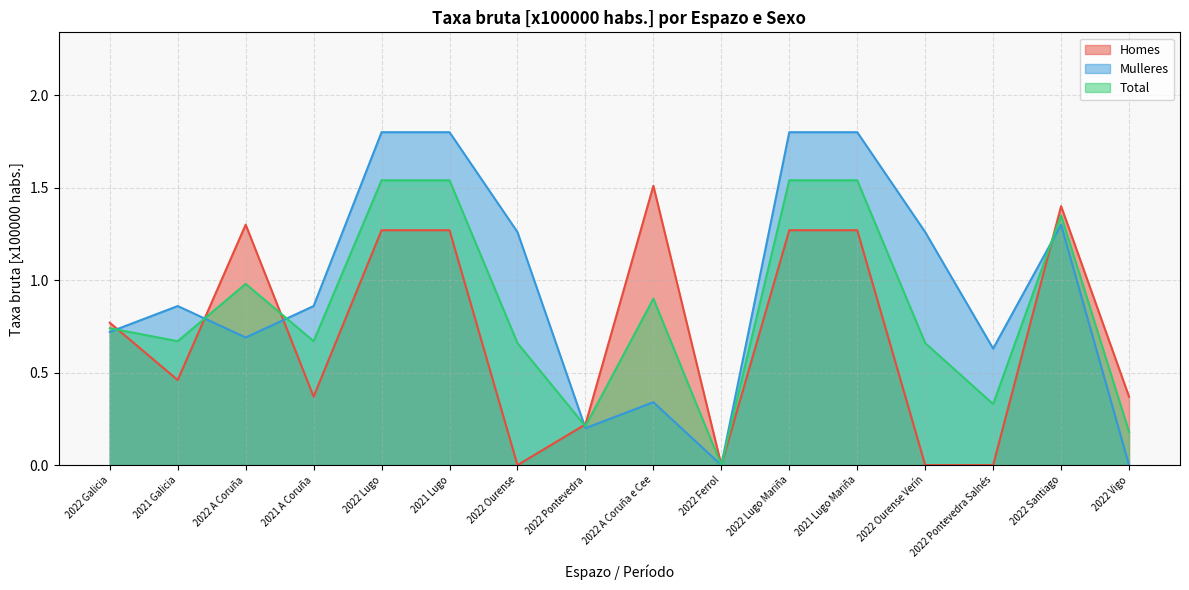

Is it true that Mulleres equals 1.8 at 2022 Lugo?

True